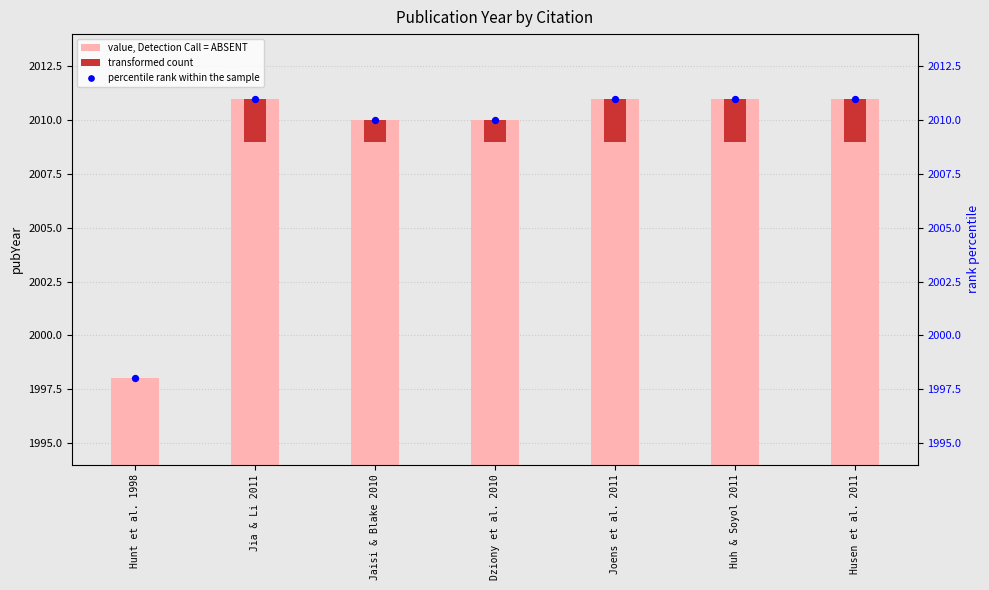

Which series contains the highest Y value?

percentile rank within the sample